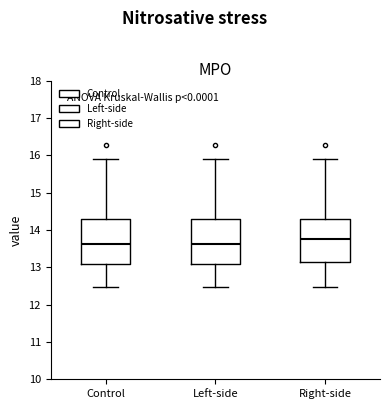

Reading left to right, read every box against the y-axis: the position of its median line, the range the box covers, and the ends of its whiskers. The values are not printed on the chart, so give them approximately, as read against the axis.

Control: median 13.6, box 13.1 to 14.3, whiskers 12.5 to 15.9
Left-side: median 13.6, box 13.1 to 14.3, whiskers 12.5 to 15.9
Right-side: median 13.8, box 13.2 to 14.3, whiskers 12.5 to 15.9